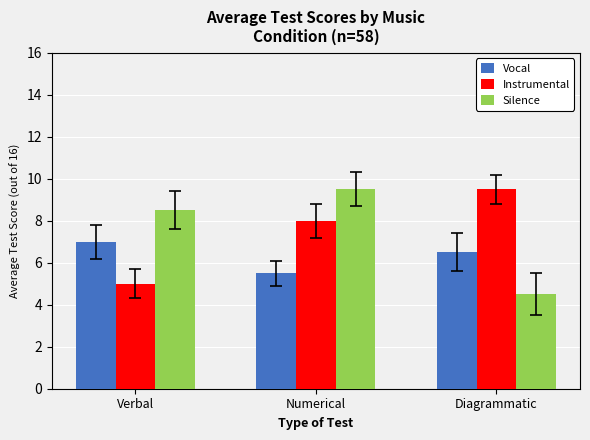

Which category has the highest value in the Silence series?

Numerical